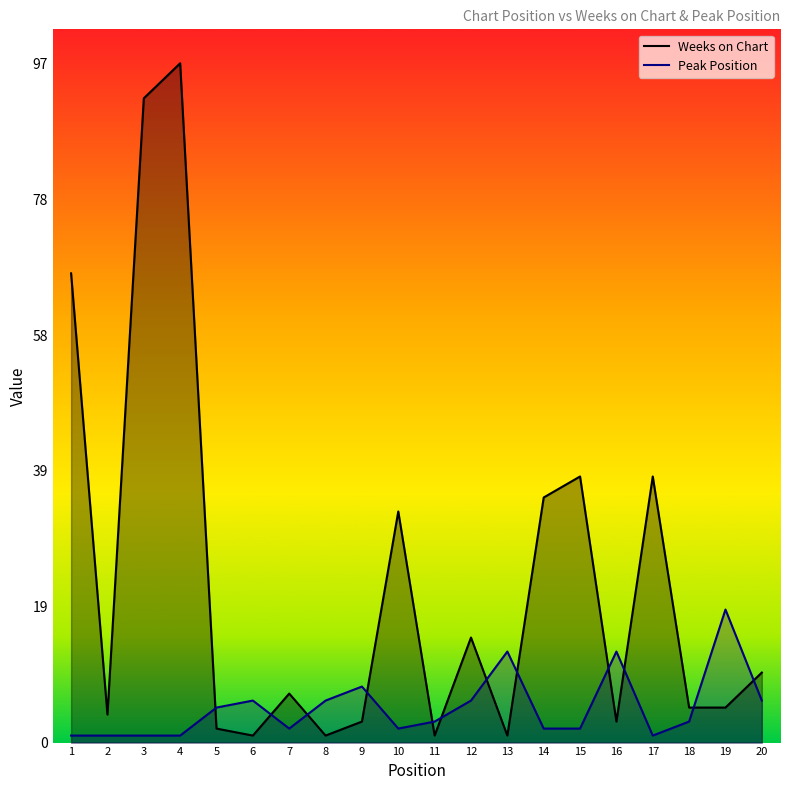

What is the spread (max minus min) of values at 4?

96